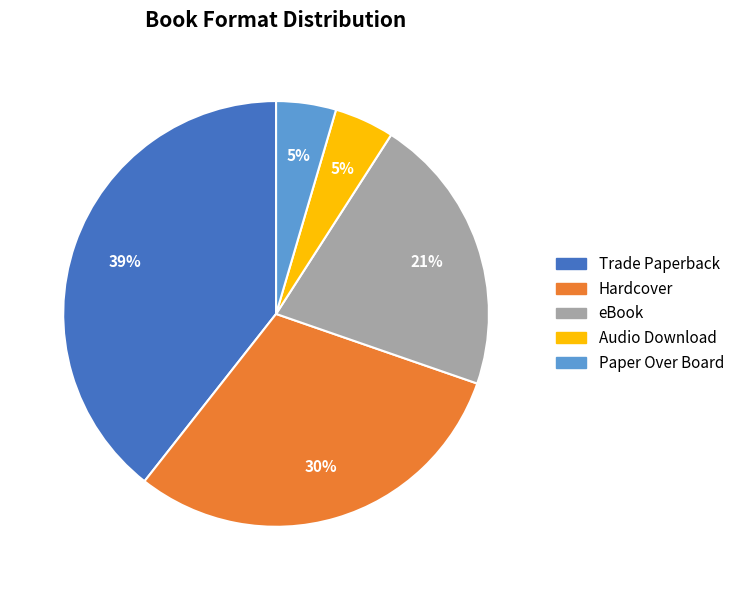

Combined, do eBook and Hardcover account for over 50%?

Yes